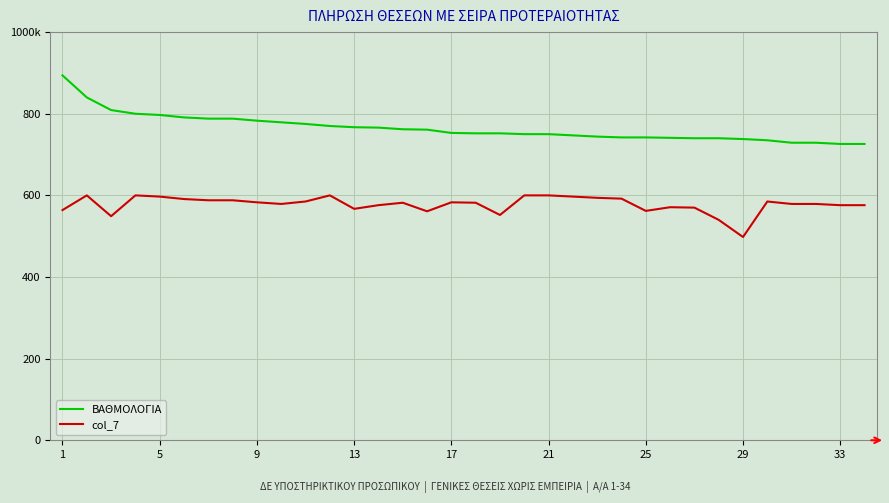

True or false: ΒΑΘΜΟΛΟΓΙΑ and col_7 cross at least once.

False